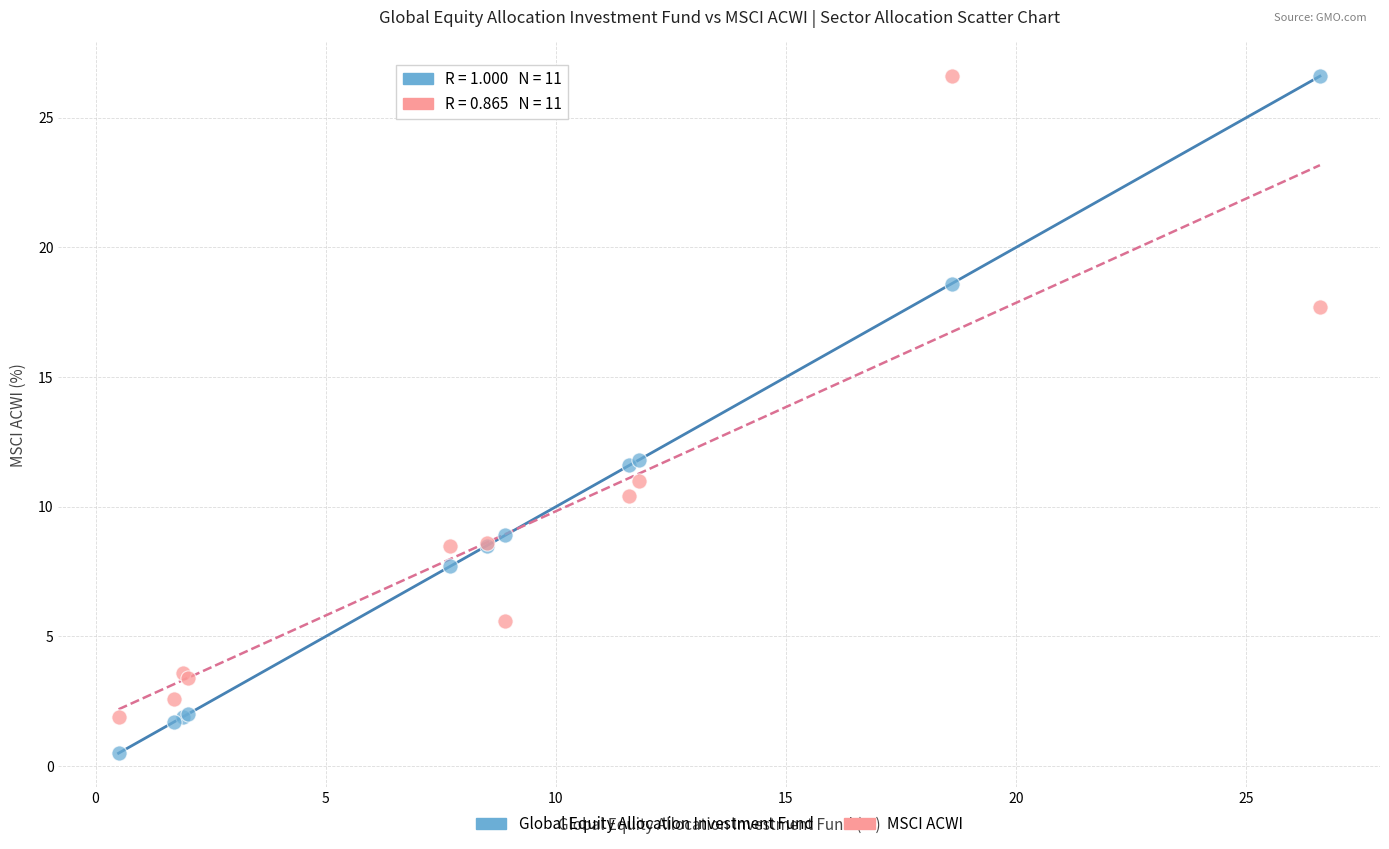

Which series contains the lowest Y value?

Global Equity Allocation Investment Fund